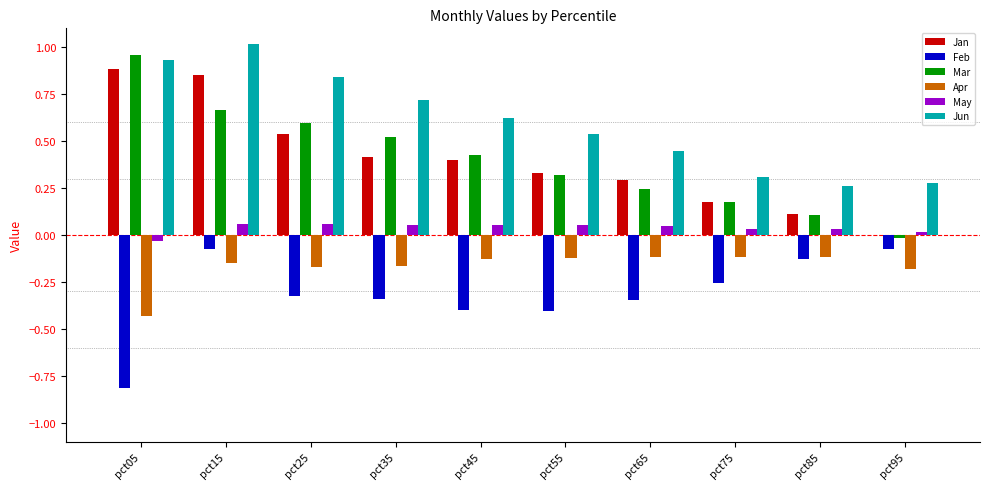

The value of May at pct85 is 0.0. True or false?

True